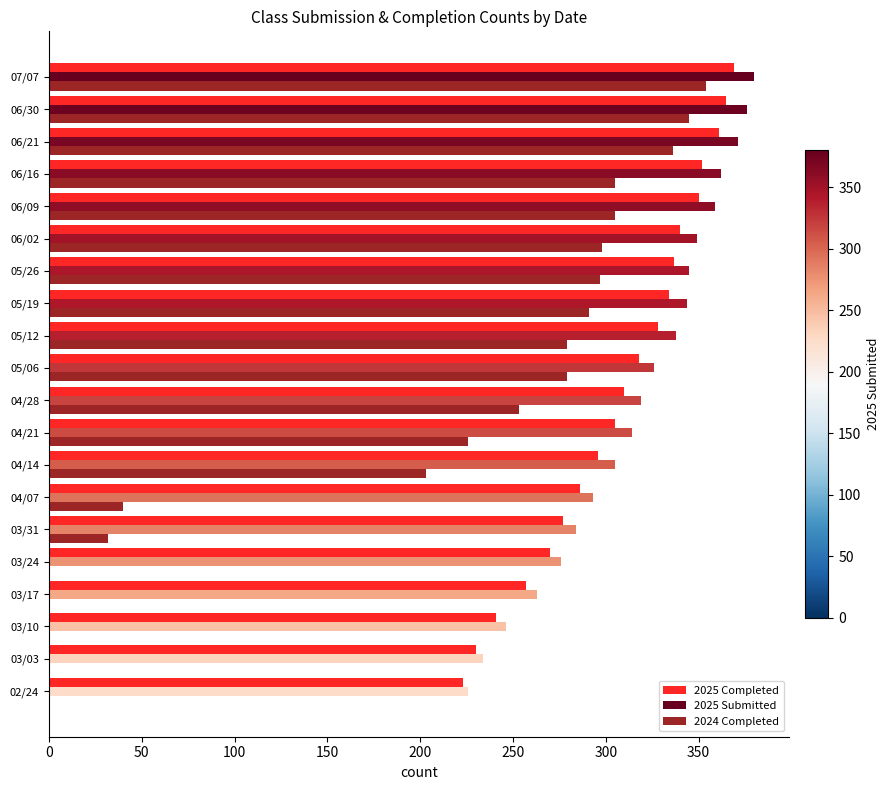

Is the value of 2025 Completed at 06/30 greater than the value of 2025 Submitted at 07/07?

No